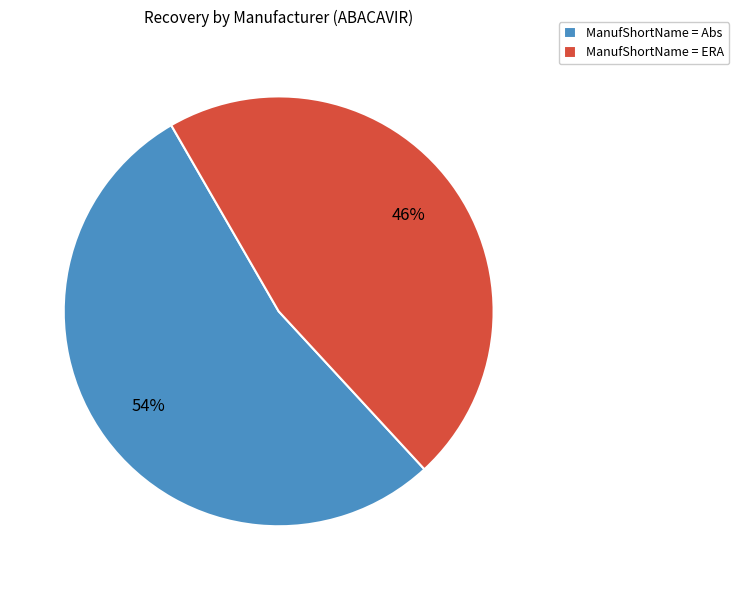

To the nearest percent, what is the combined percentage of ManufShortName = Abs and ManufShortName = ERA?

100%